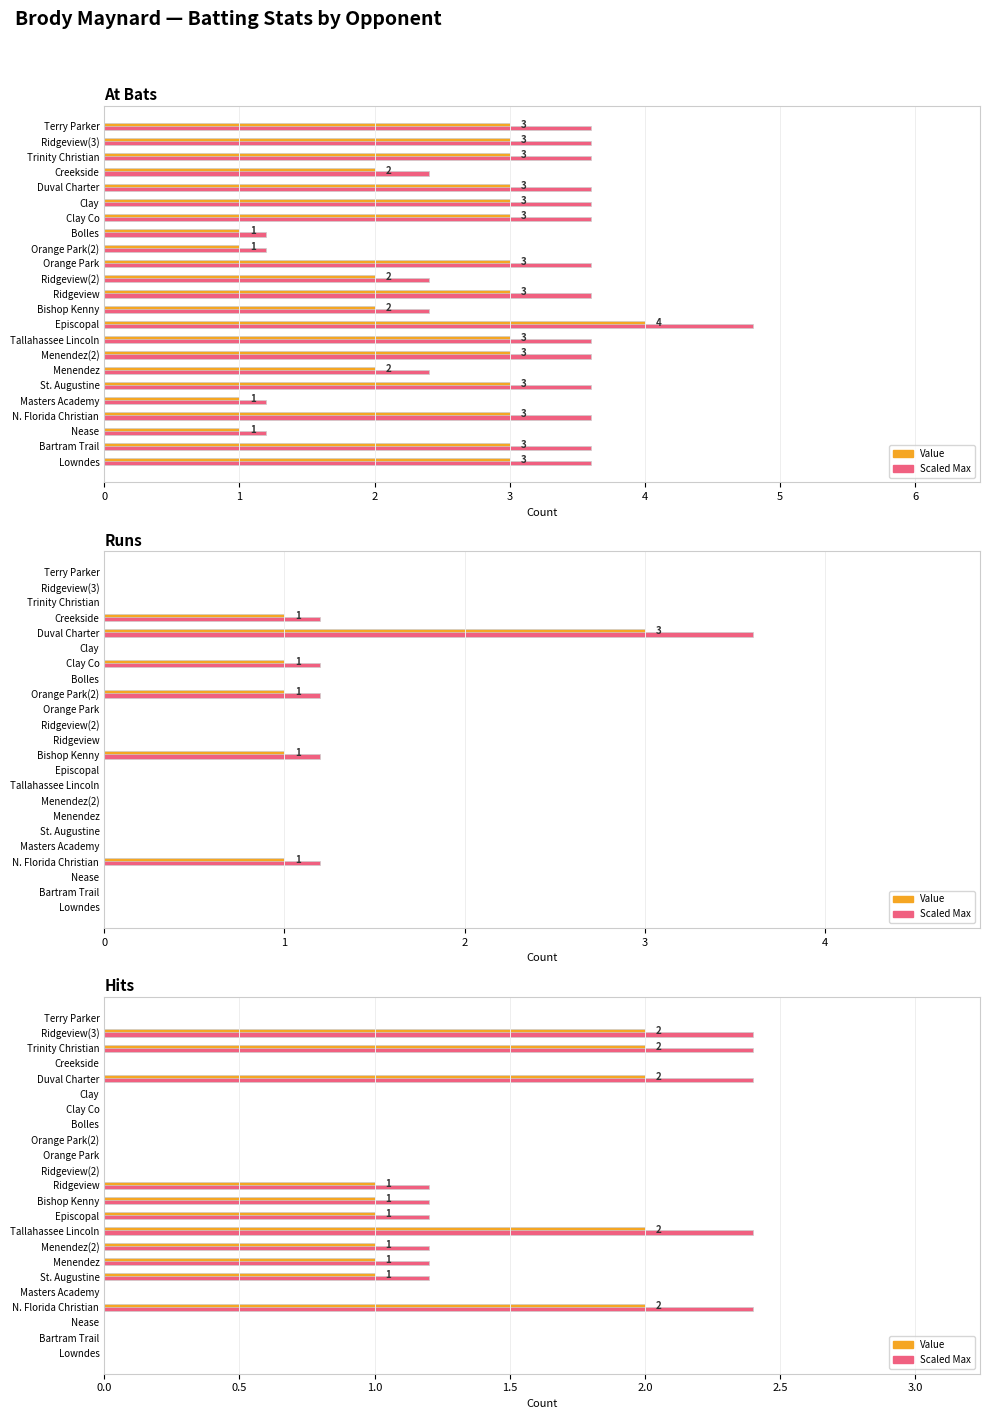

Rank the series by their maximum value, from highest to lowest.

Scaled Max, Value